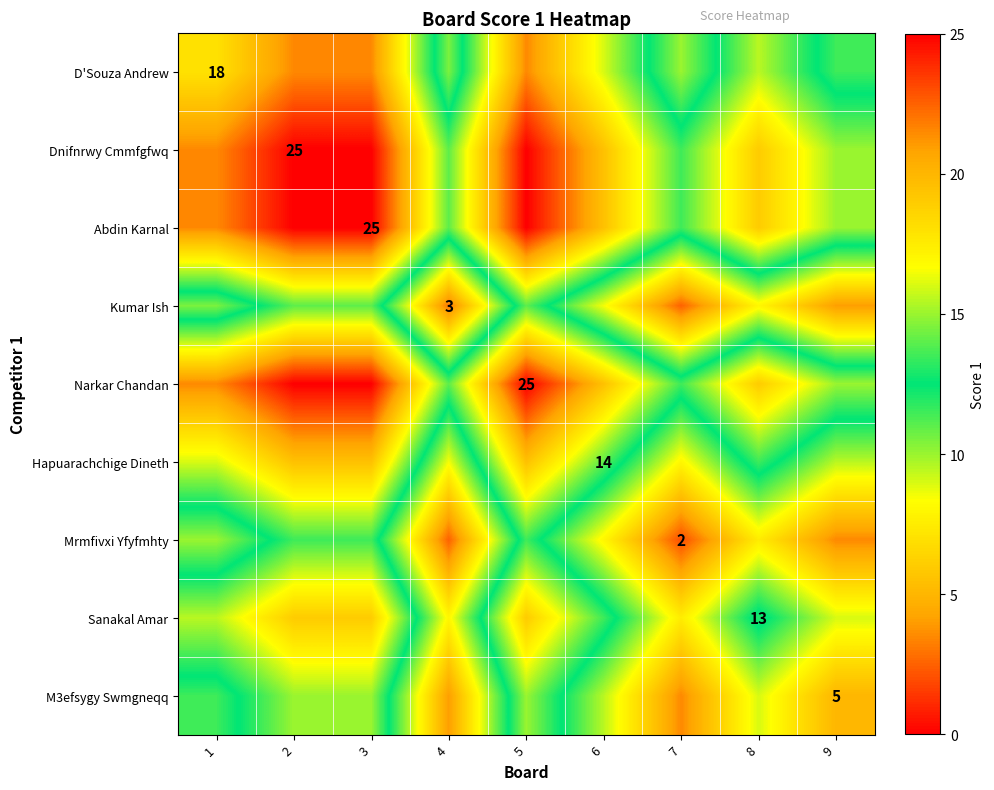

The value of M3efsygy Swmgneqq at 9 is 5.0. True or false?

True